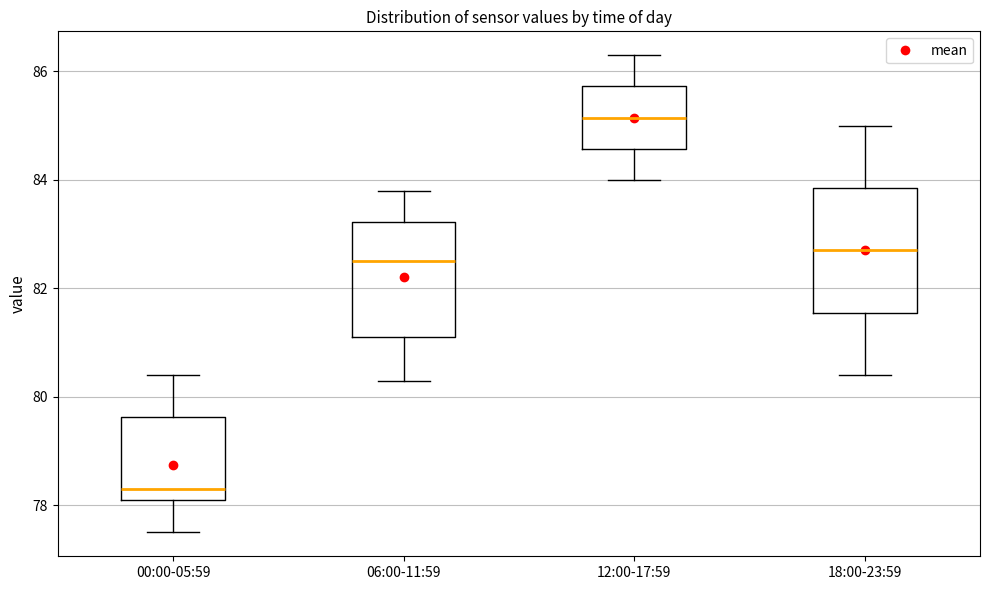

Which box's median line is the highest?

12:00-17:59